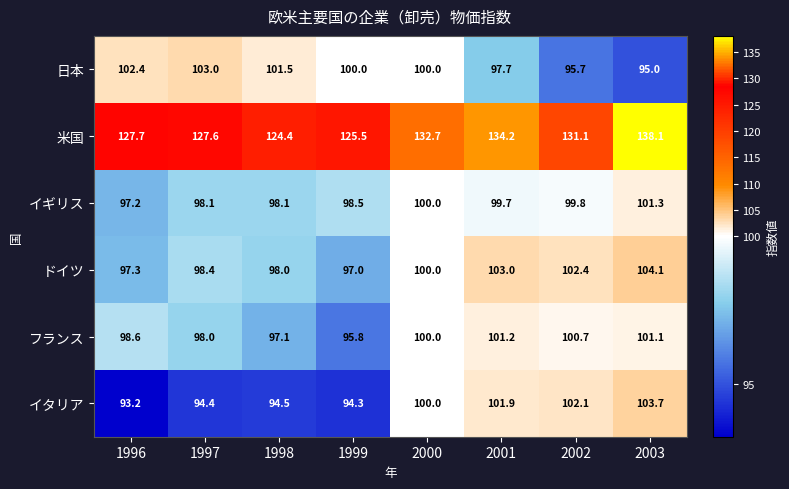

What is the sum of all ドイツ values?

800.2